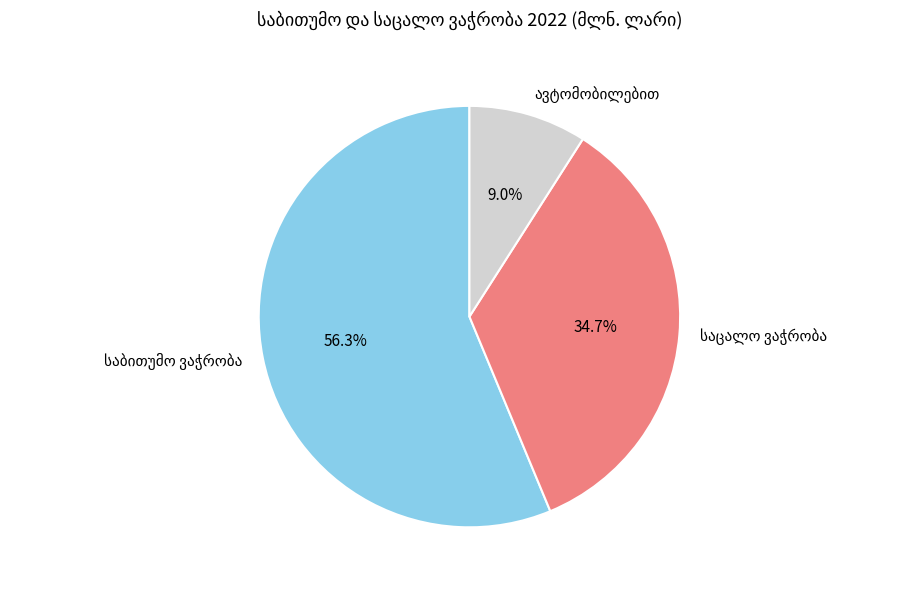

Does any single category account for the majority?

Yes